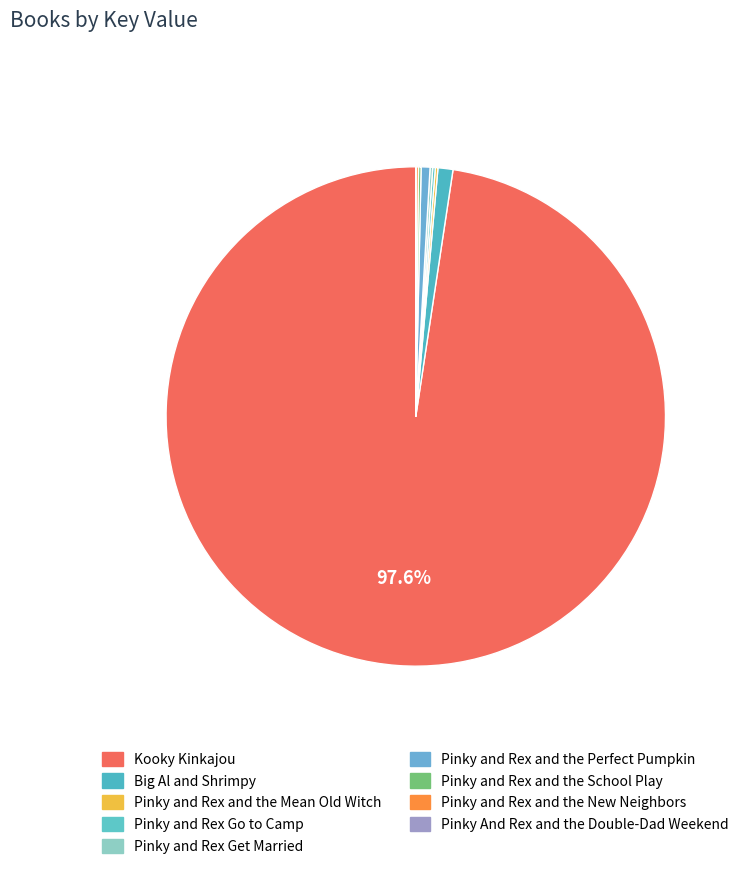

To the nearest percent, what is the difference between the Pinky and Rex Go to Camp and Kooky Kinkajou slice percentages?

97%